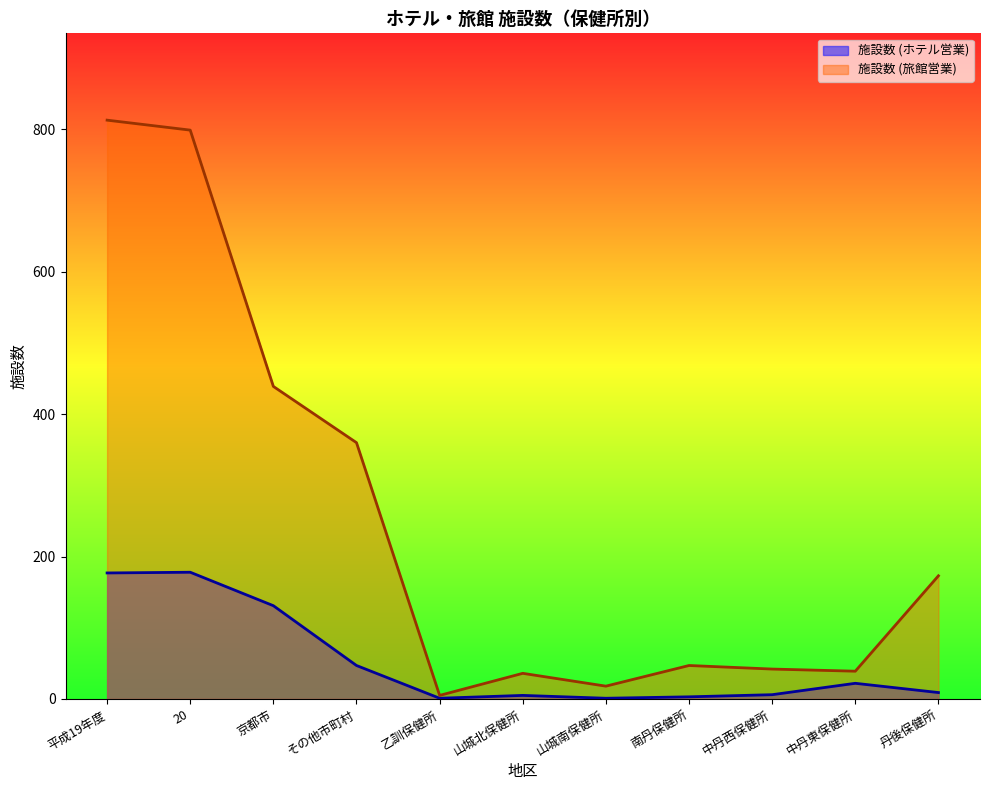

What is the label of the 2nd point from the right?

中丹東保健所